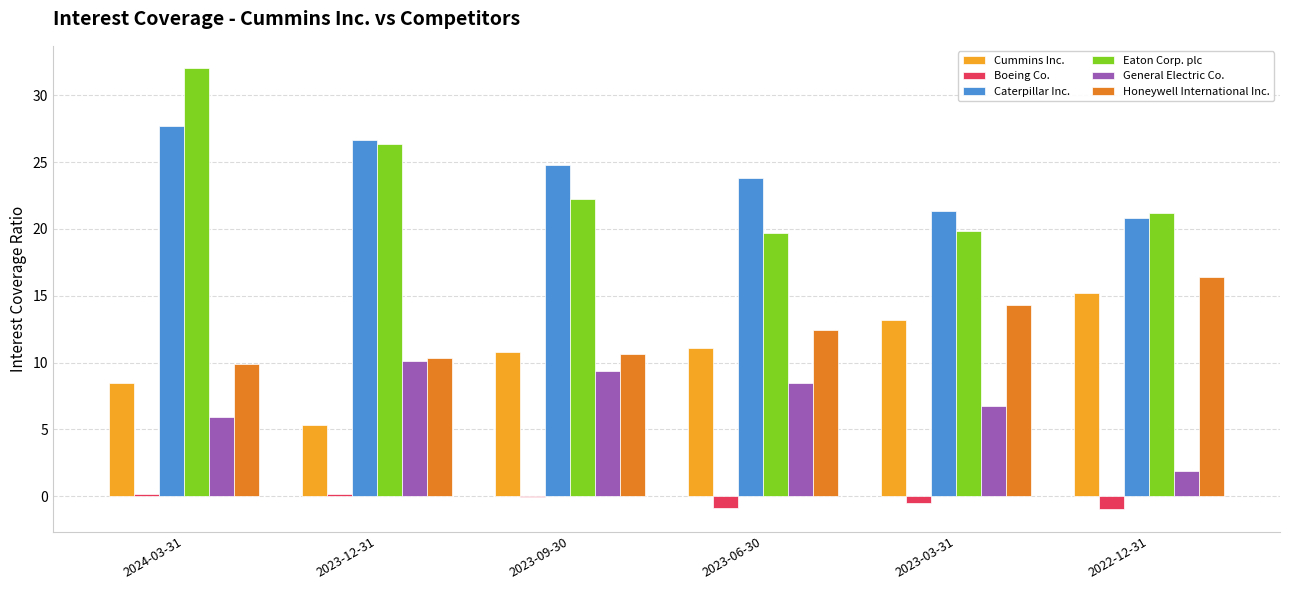

What is the sum of all Cummins Inc. values?

64.0